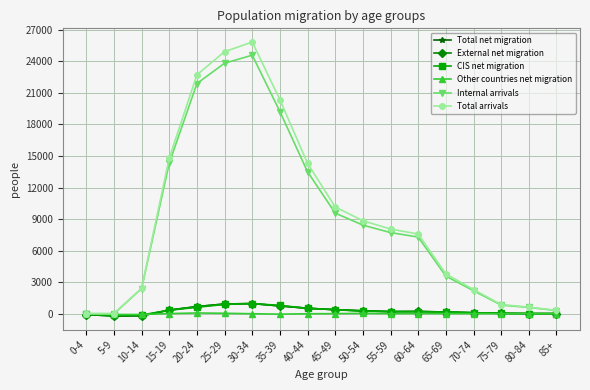

True or false: Total arrivals has more than 2 points higher than both neighbors.

False